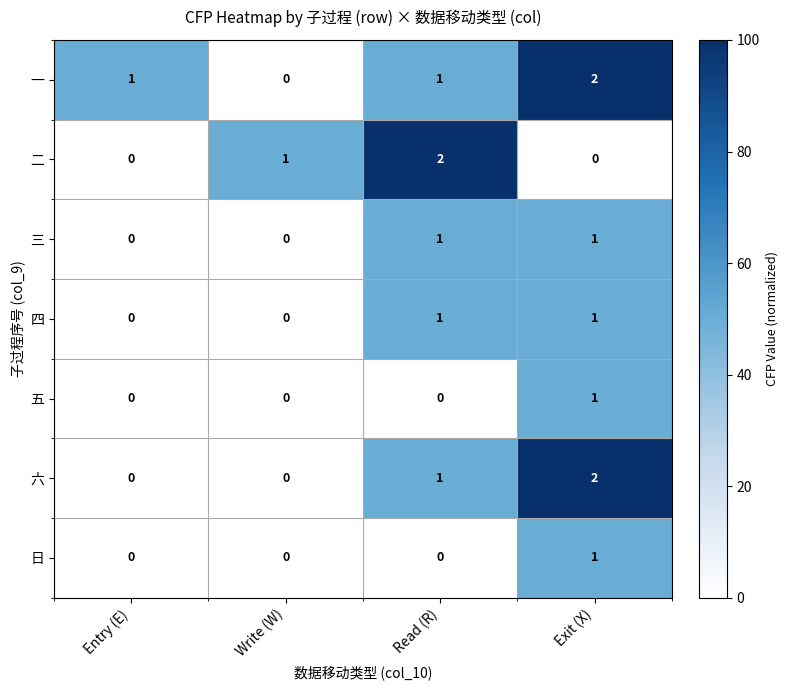

How many 一 values are between 1 and 2?

3